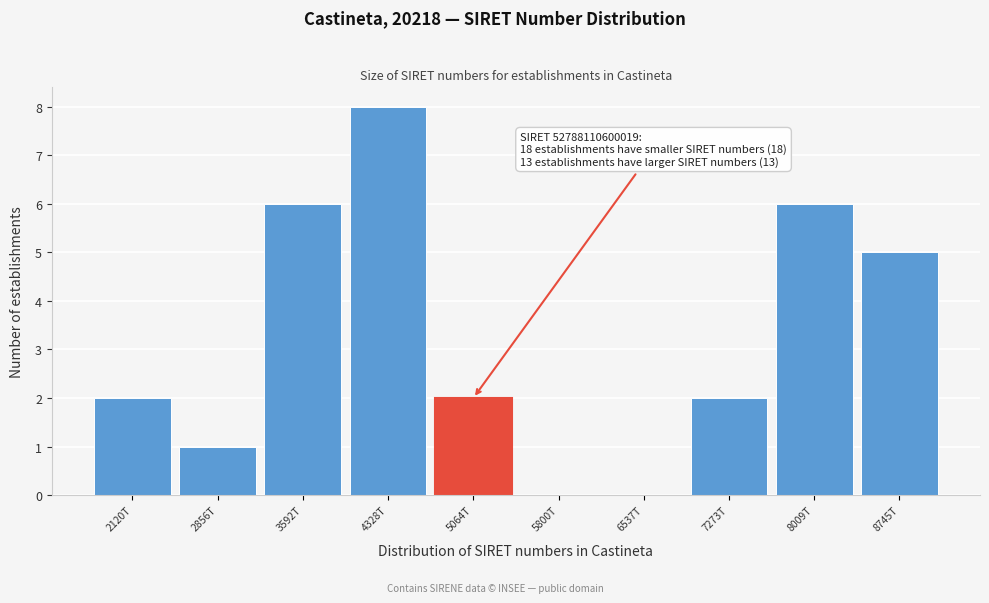

Reading left to right, transcribe all the data shown in this chart.

2120T=2	2856T=1	3592T=6	4328T=8	5064T=2	5800T=0	6537T=0	7273T=2	8009T=6	8745T=5